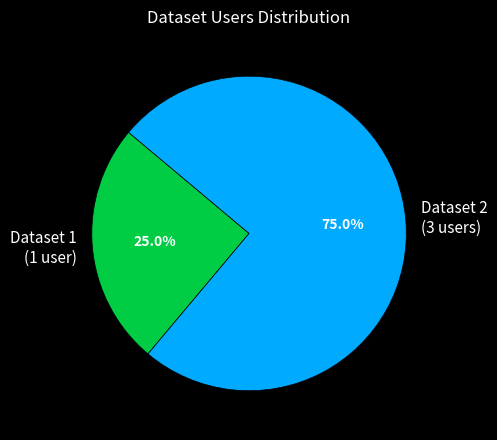

Approximately how many times larger is the value at Dataset 1 (1 user) compared to Dataset 2 (3 users)?

0.3